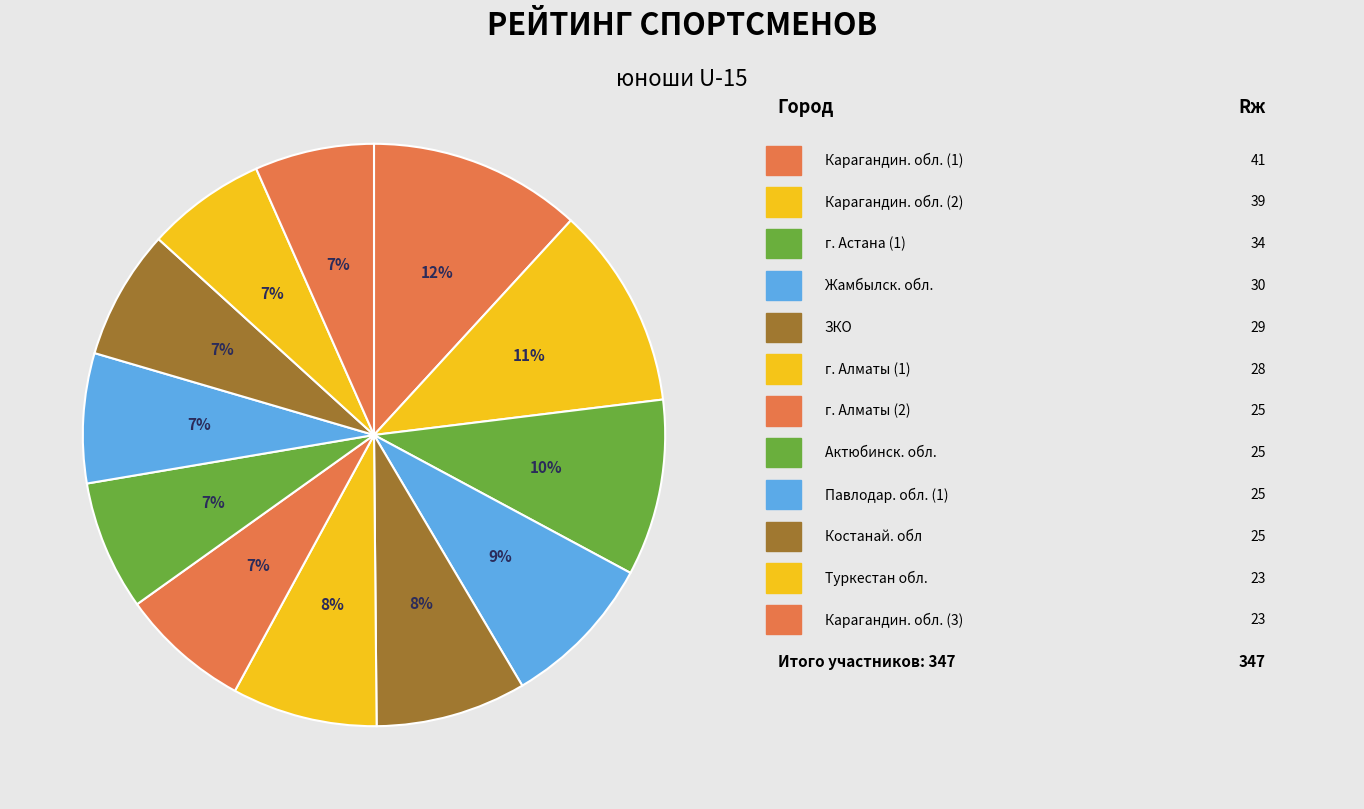

How many segments does this pie chart have?

12